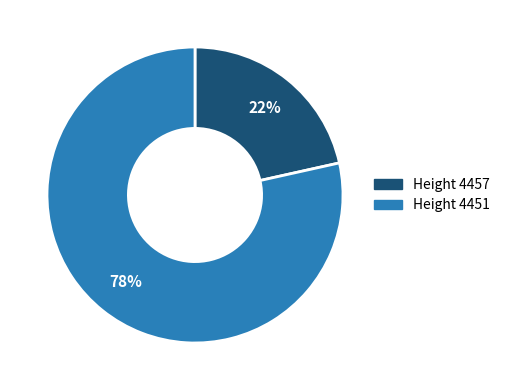

Which category has the smallest portion of the pie?

Height 4457